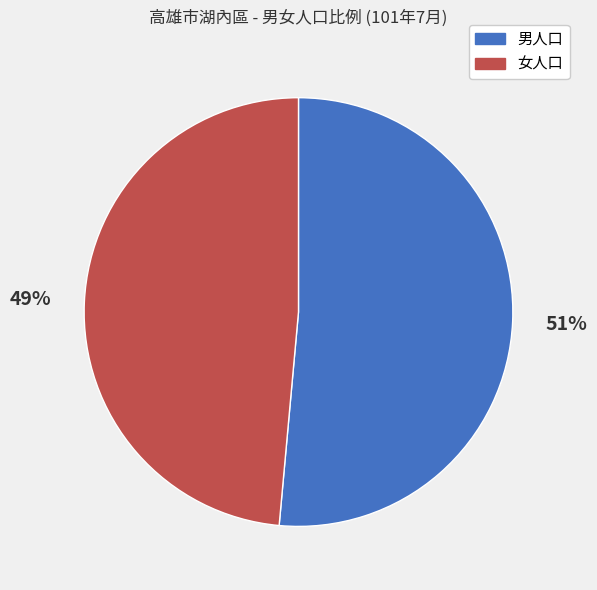

What is the largest slice in the pie chart?

男人口